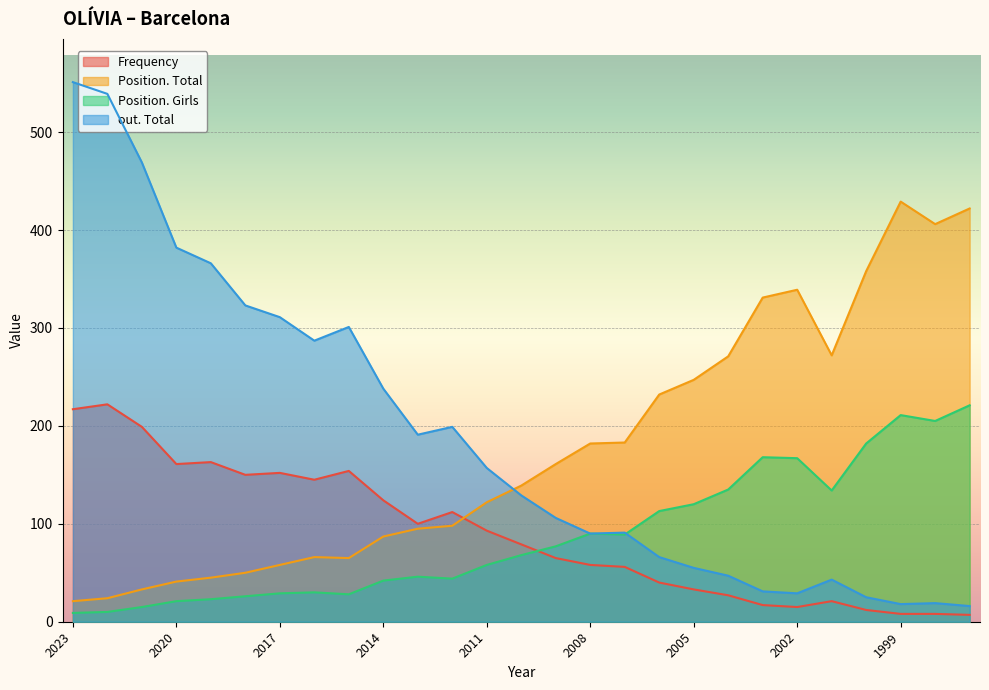

How many lines are shown in the chart?

4